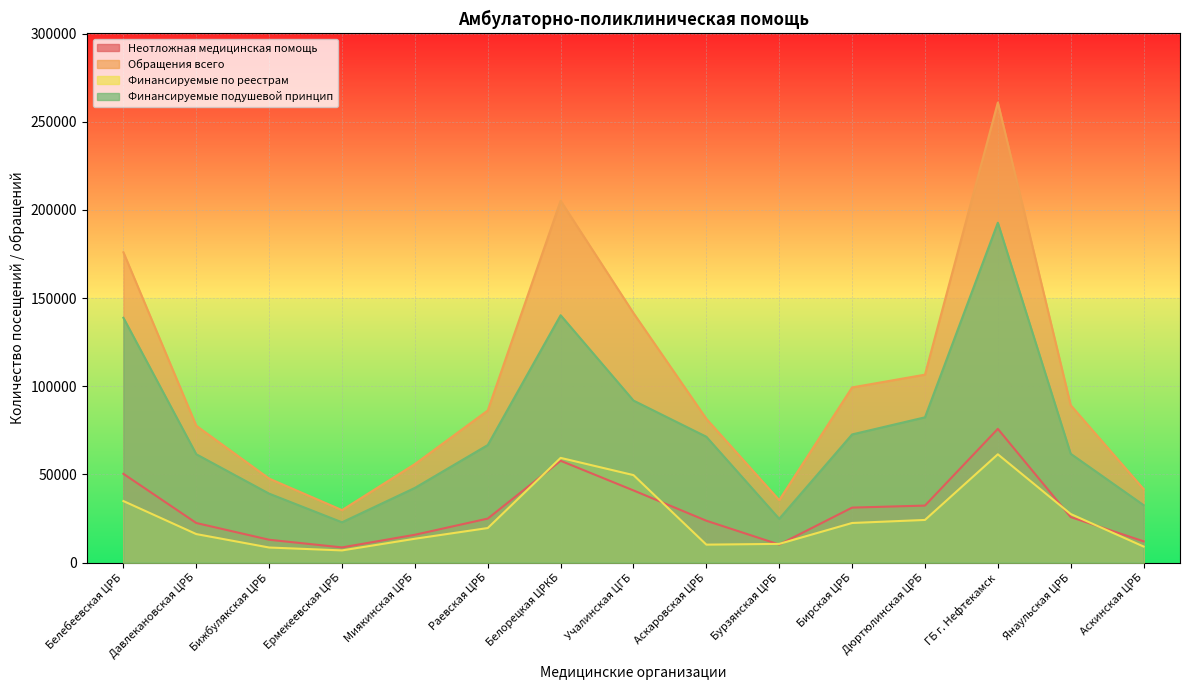

What is the total value across all series at Бижбулякская ЦРБ?

108242